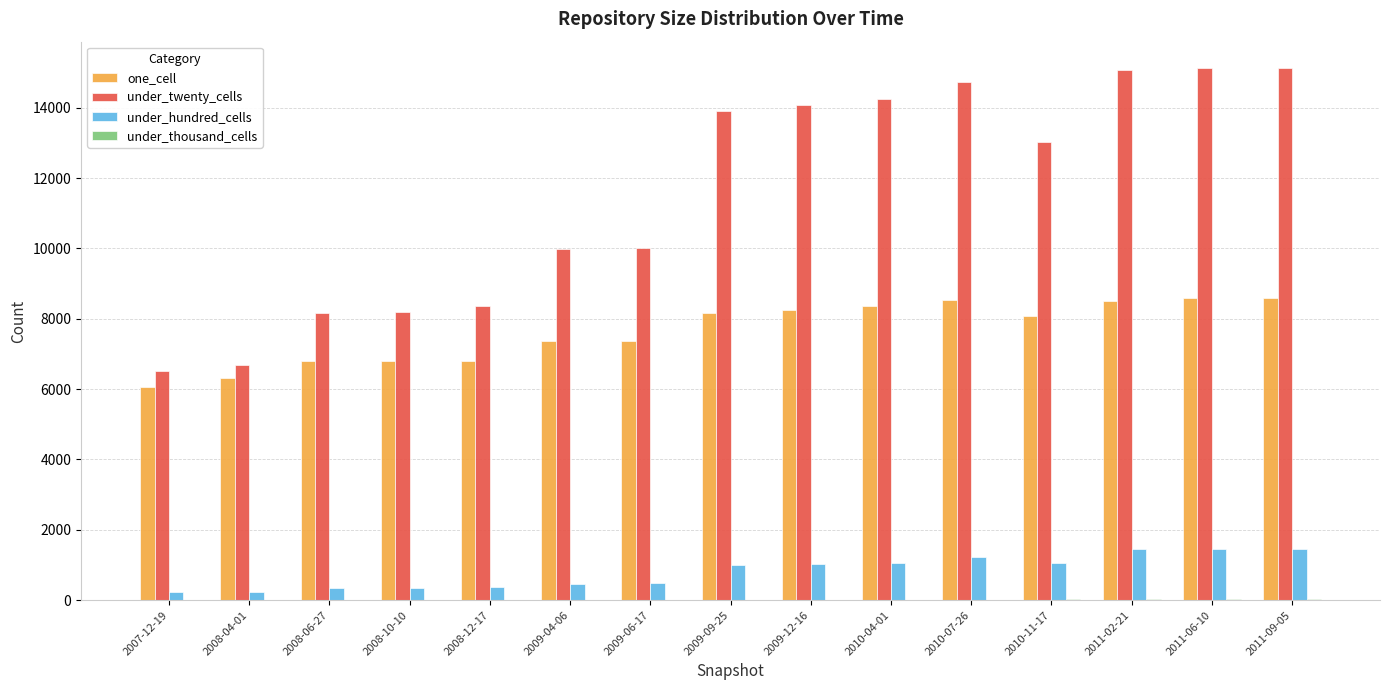

Which series has the largest total across all categories?

under_twenty_cells